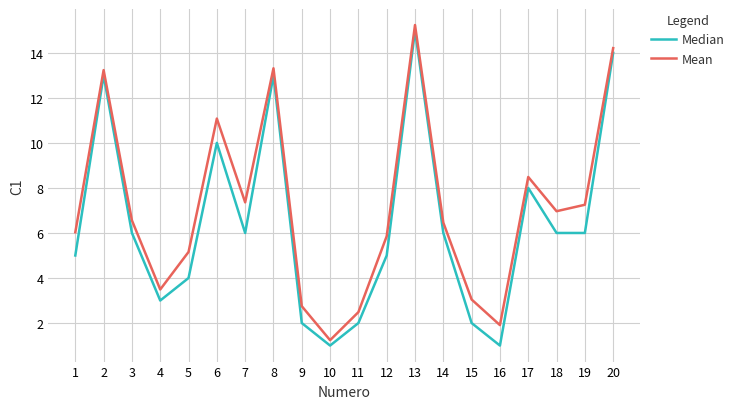

What is the sum of the Mean values at 16 and 12?

7.8